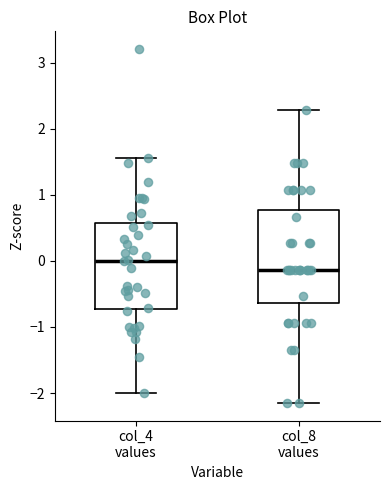

Which box's median line is the highest?

col_4 values